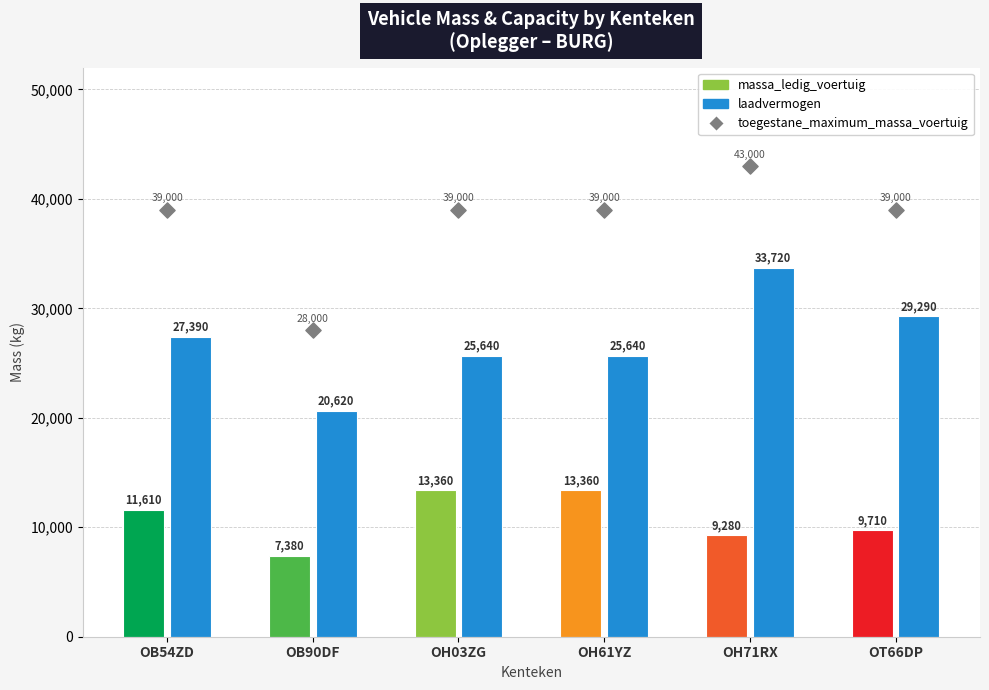

Between OB54ZD and OH61YZ, which is larger?

OB54ZD